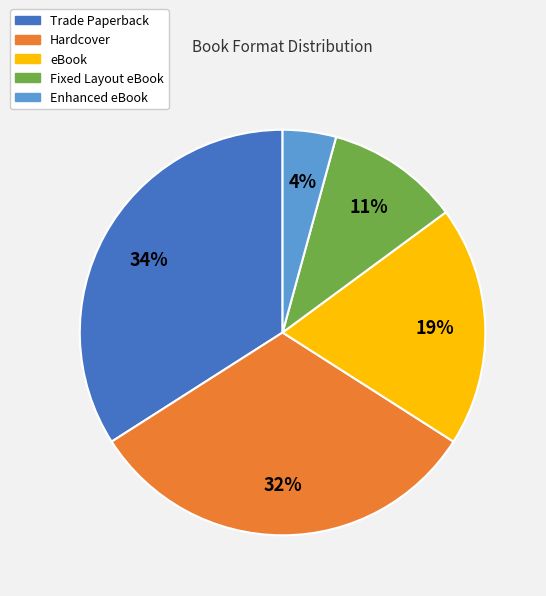

Does Trade Paperback account for over 50% of the chart?

No